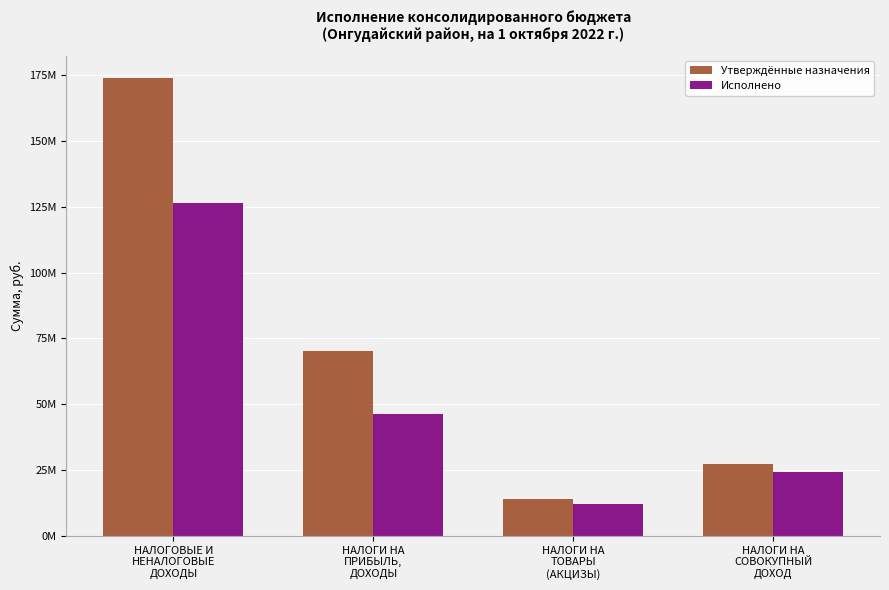

What is the minimum value for Исполнено?

12019607.5